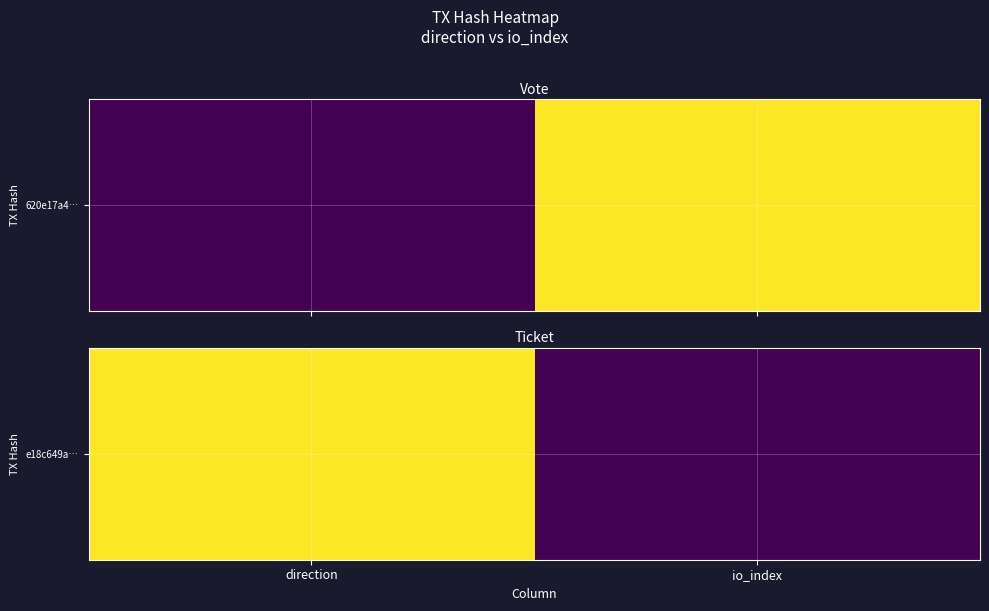

What is the difference between the values at io_index and direction?

1